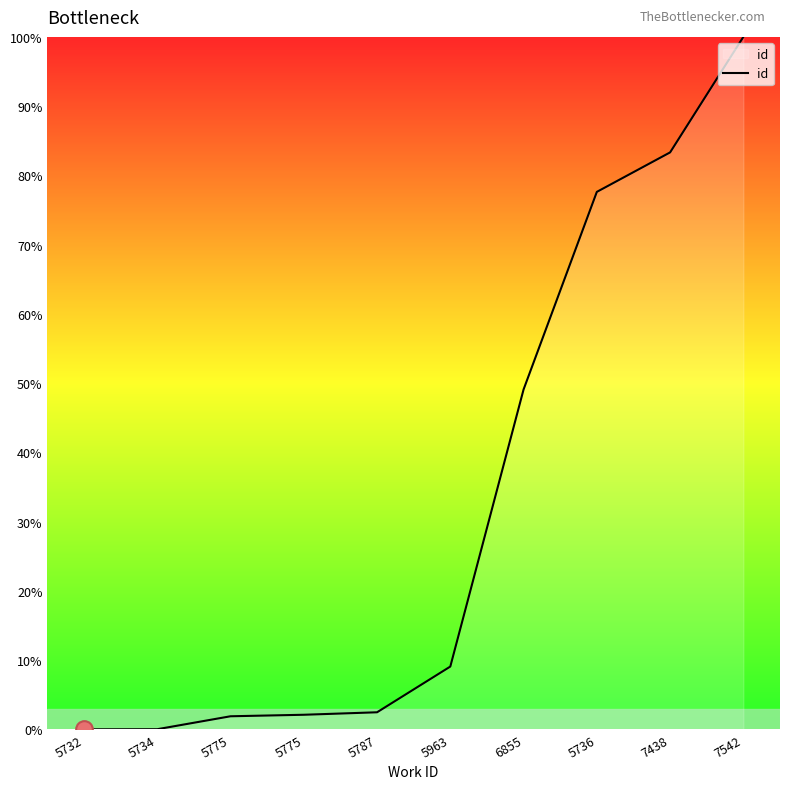

Which label corresponds to the smallest value in the chart?

5732